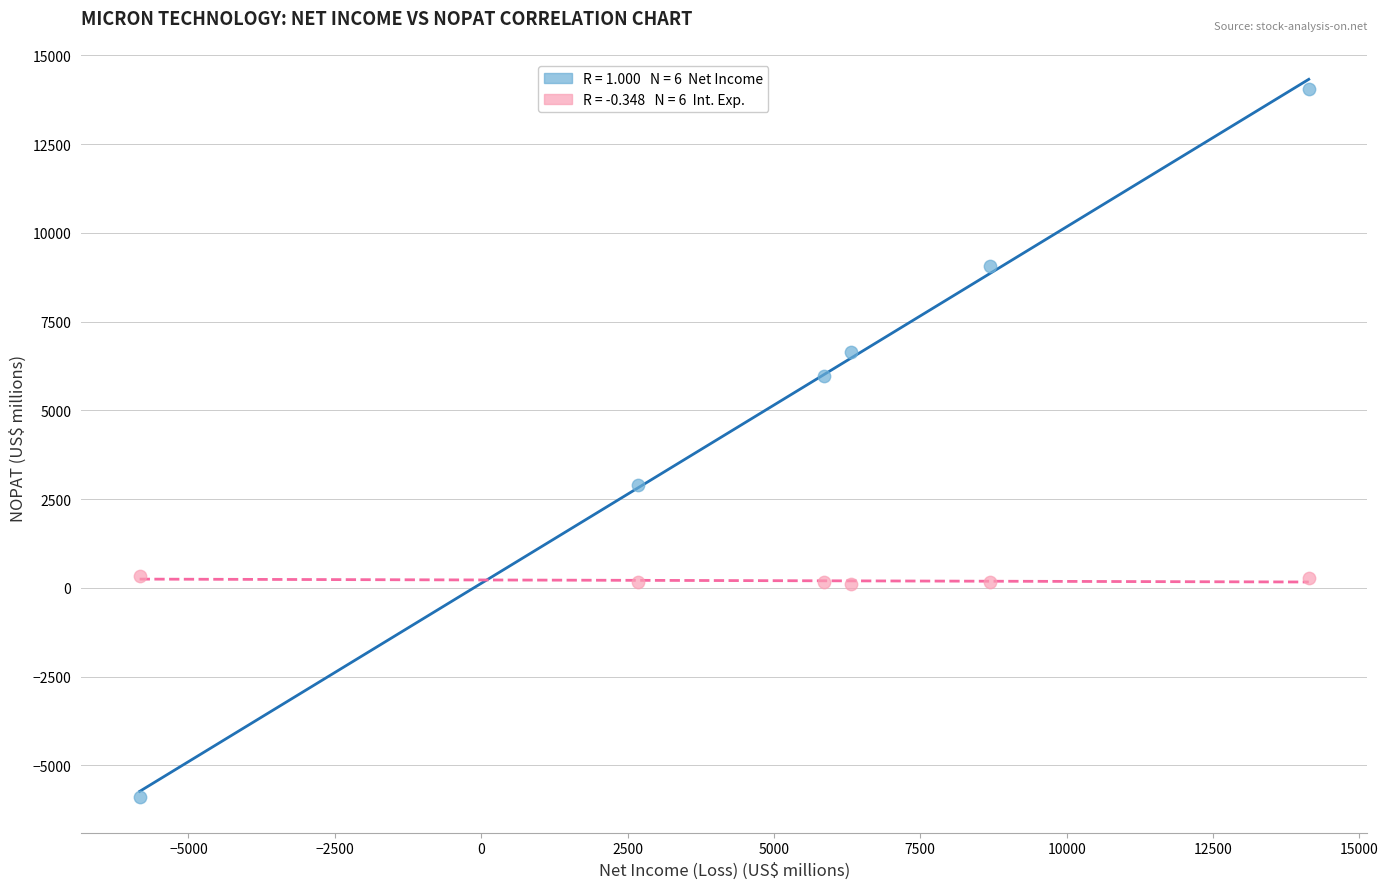

Across all data points, what is the range of X values (max minus min)?

19968